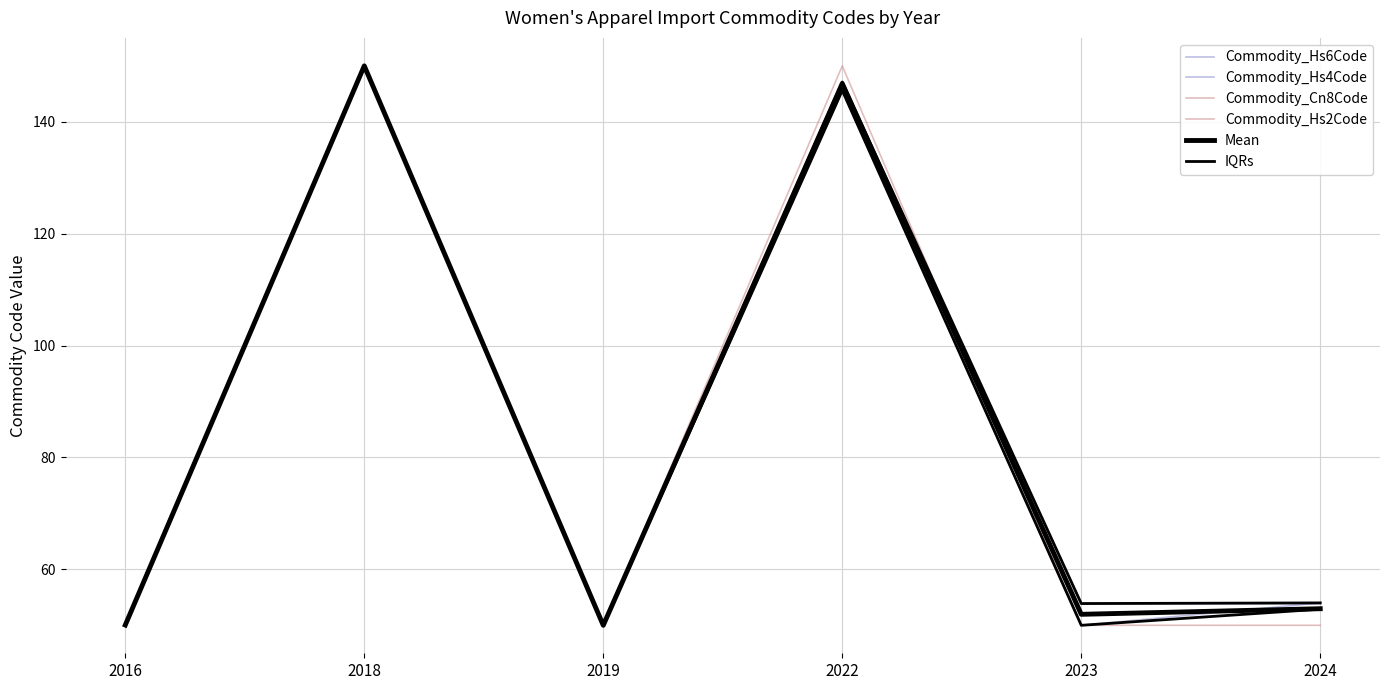

How many lines are shown in the chart?

6